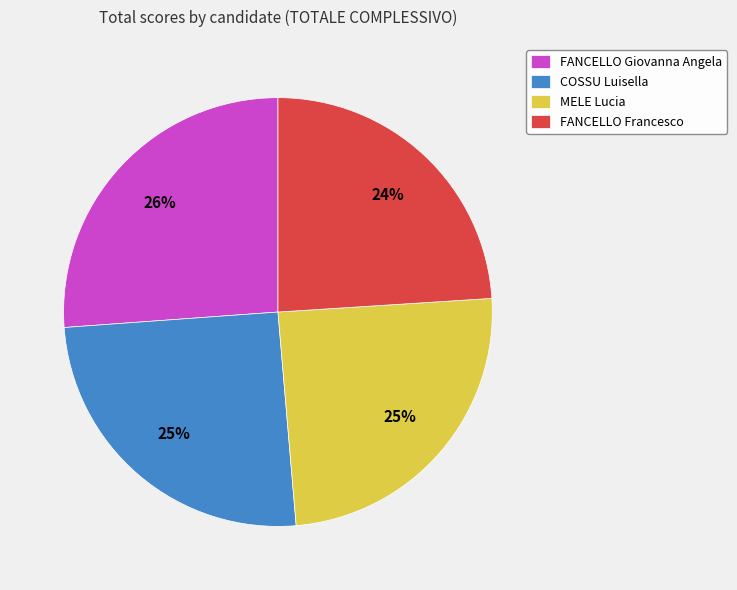

To the nearest percent, what is the difference between the largest and smallest slice percentages?

2%